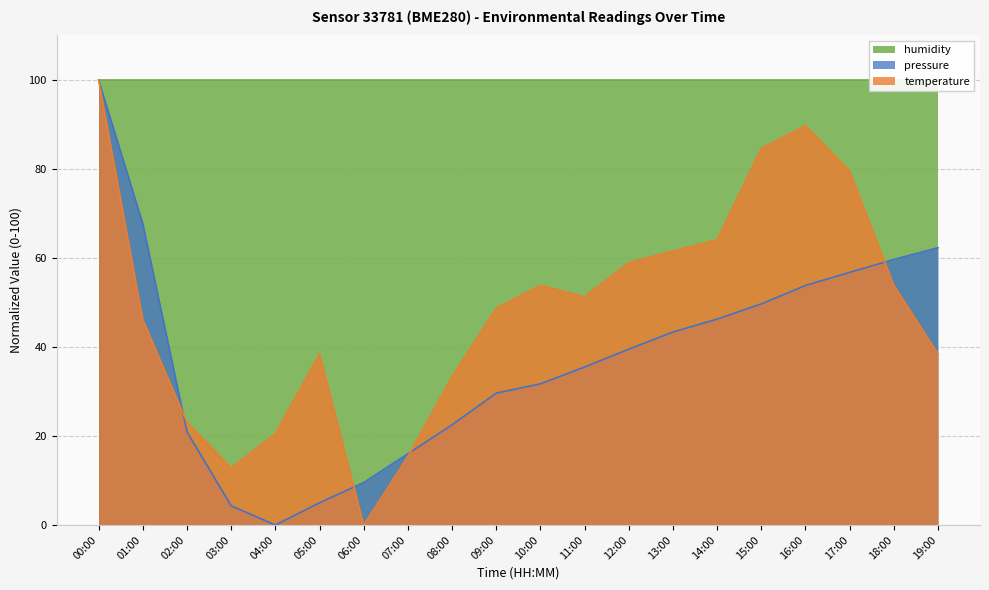

What is the difference between the maximum and second lowest values in the temperature series?

87.2